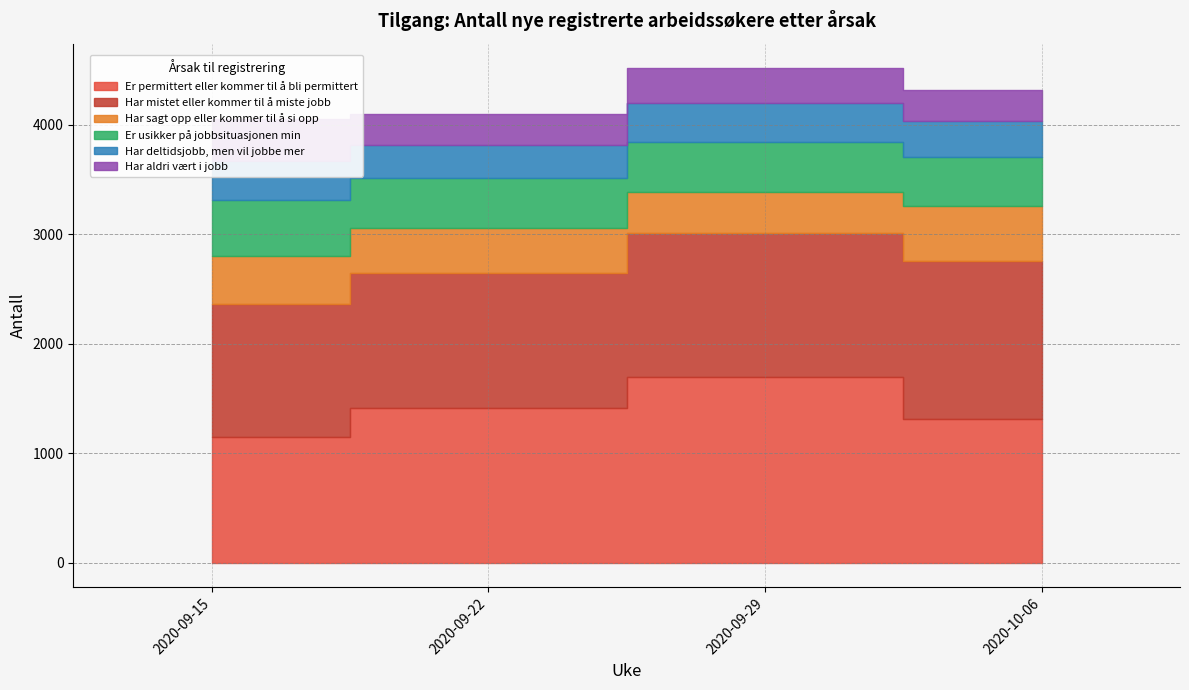

What is the difference between the highest and lowest values at 2020-09-15?

855